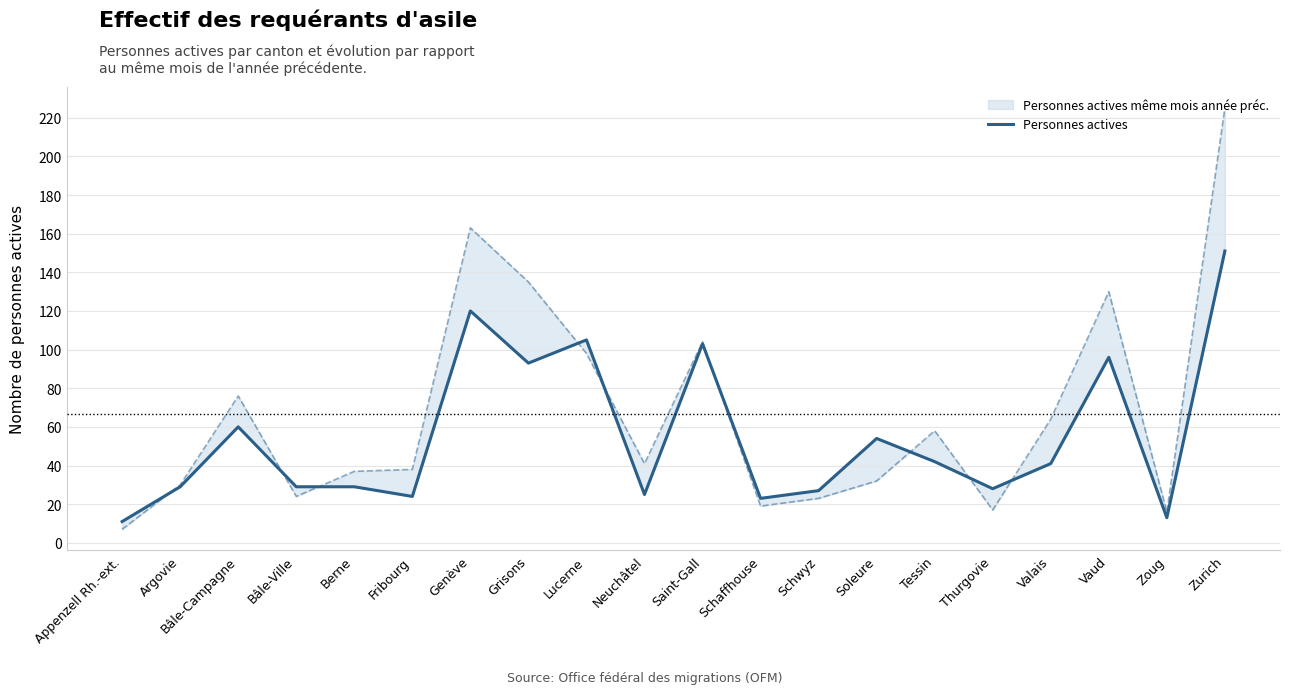

Rank the categories by value from lowest to highest.

Appenzell Rh.-ext., Zoug, Schaffhouse, Fribourg, Neuchâtel, Schwyz, Thurgovie, Argovie, Bâle-Ville, Berne, Valais, Tessin, Soleure, Bâle-Campagne, Grisons, Vaud, Saint-Gall, Lucerne, Genève, Zurich